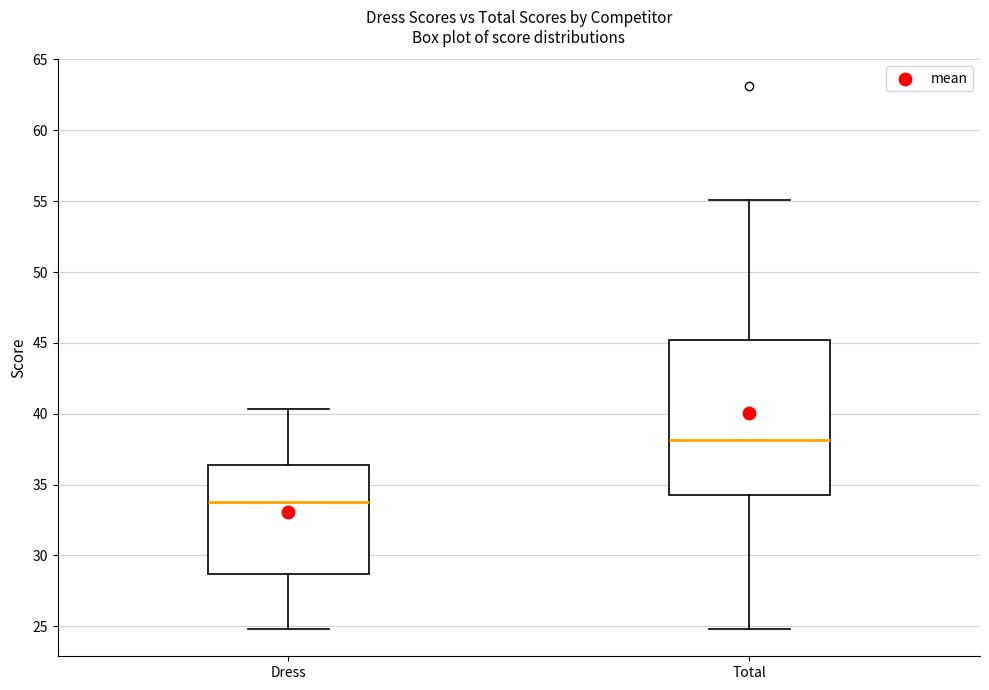

Reading left to right, read every box against the y-axis: the position of its median line, the range the box covers, and the ends of its whiskers. The values are not printed on the chart, so give them approximately, as read against the axis.

Dress: median 34.0, box 28.5 to 36.5, whiskers 25.0 to 40.5
Total: median 38.0, box 34.5 to 45.0, whiskers 25.0 to 55.0